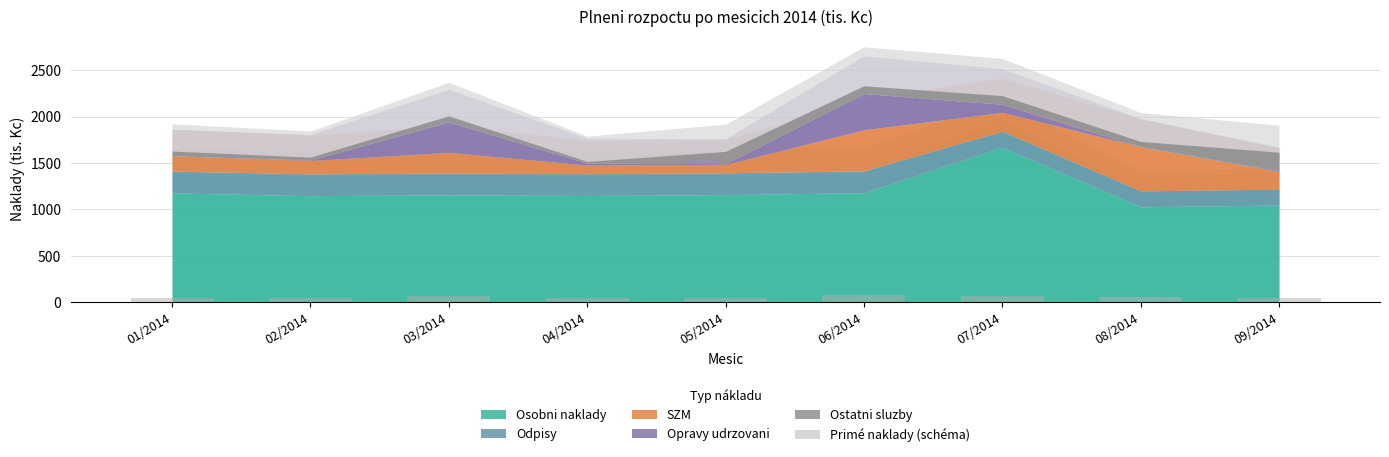

What is the sum of all values?

506.6